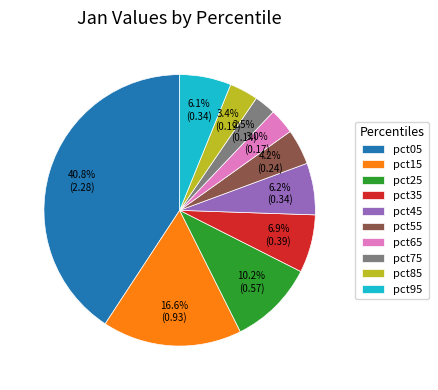

Is there any slice that represents more than half of the pie?

No